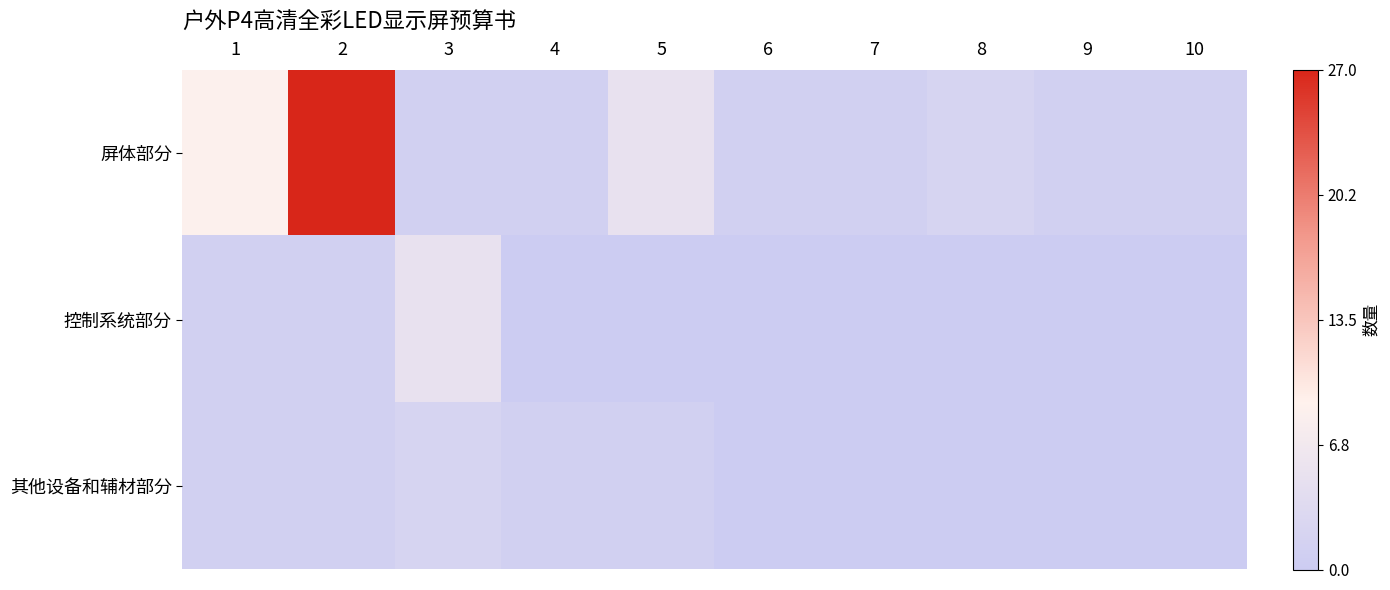

What is the total value across all series at 10?

1.0